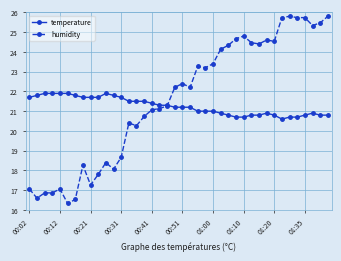

Which series has the widest spread of values?

humidity